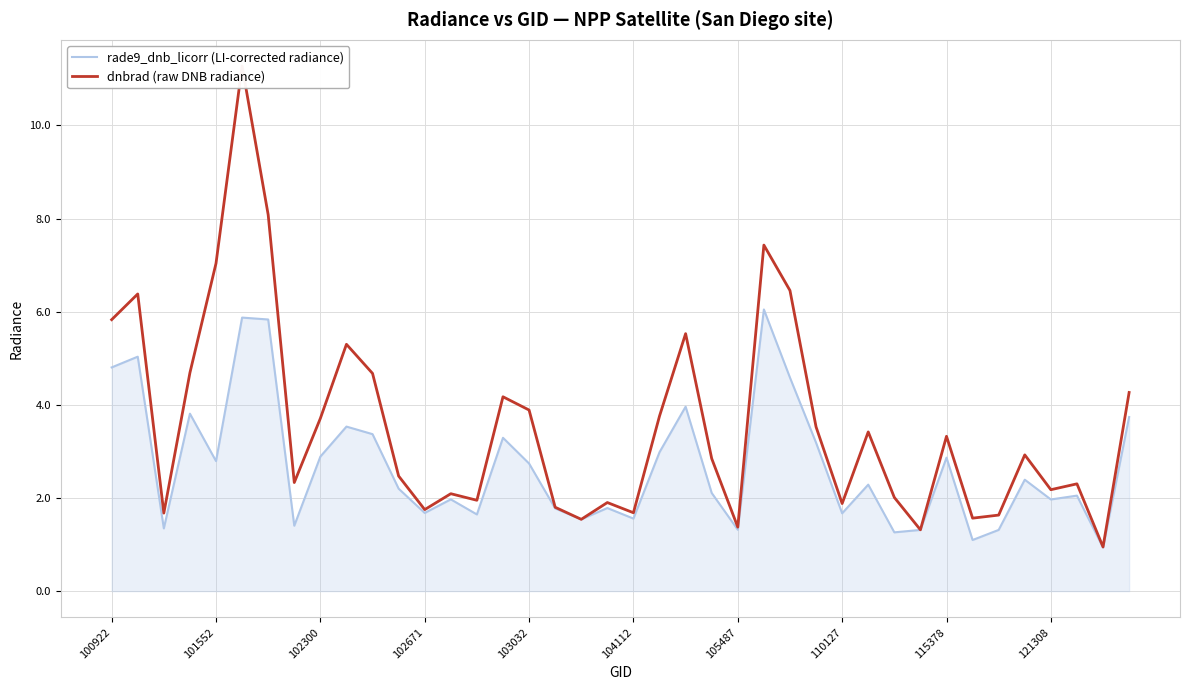

What is the minimum value for rade9_dnb_licorr (LI-corrected radiance)?

0.9